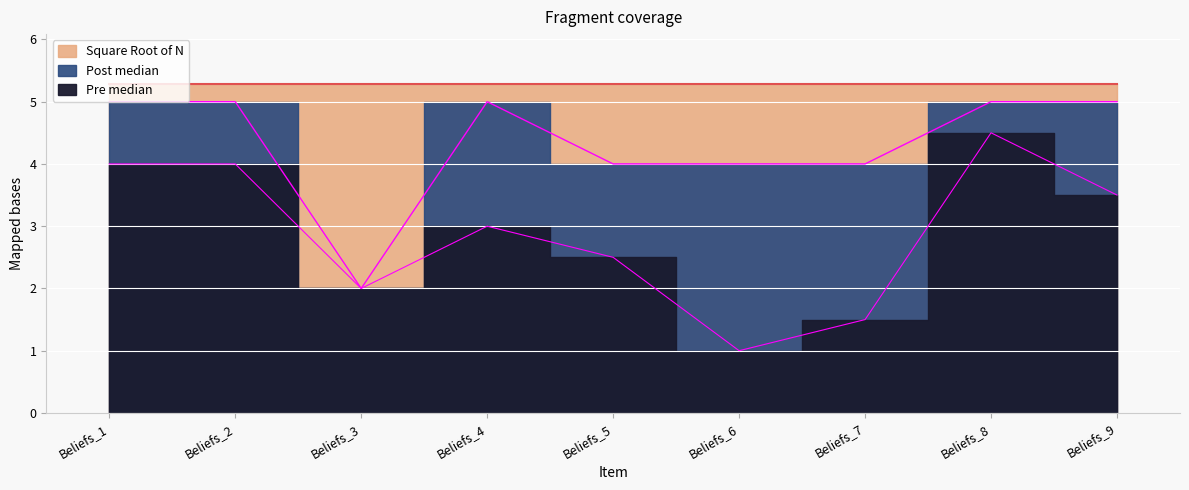

Does the chart display data point markers on the line(s)?

No